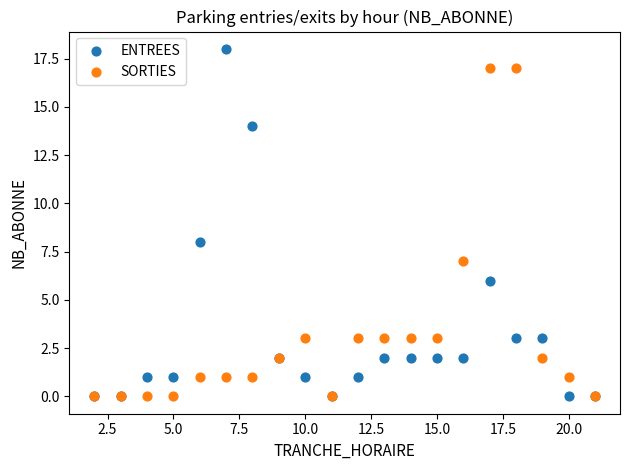

In the ENTREES series, what Y value is closest to 9?

8